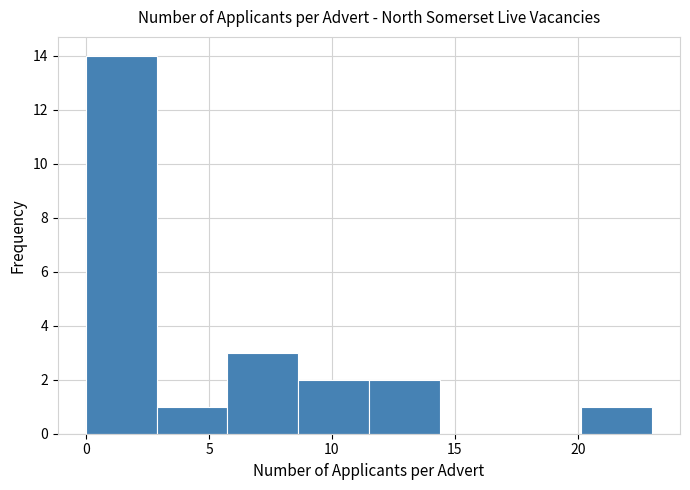

Reading left to right, list every bar in this chart as the range it spans on the x-axis followed by its height. Neither the bar edges nor the heights are printed on the chart, so give them approximately, as read against the axes.

0.0 to 3.0: 14
3.0 to 6.0: 1
6.0 to 8.5: 3
8.5 to 11.5: 2
11.5 to 14.5: 2
14.5 to 17.5: 0
17.5 to 20.0: 0
20.0 to 23.0: 1